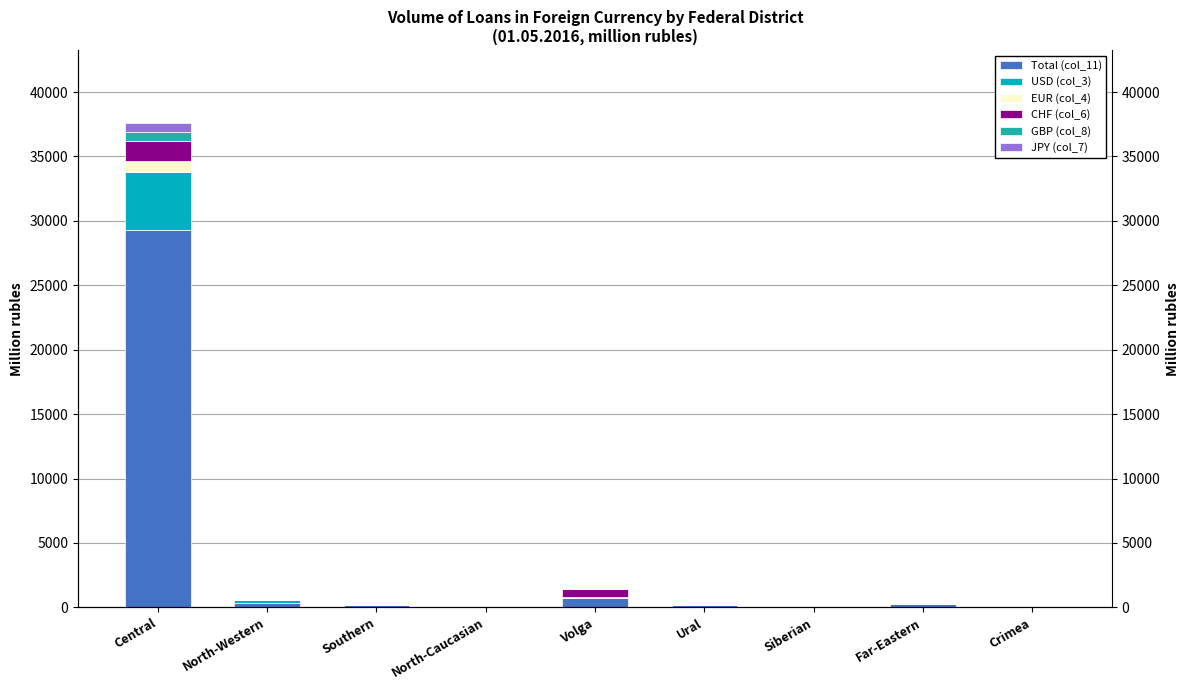

How many bars are there in total?

54